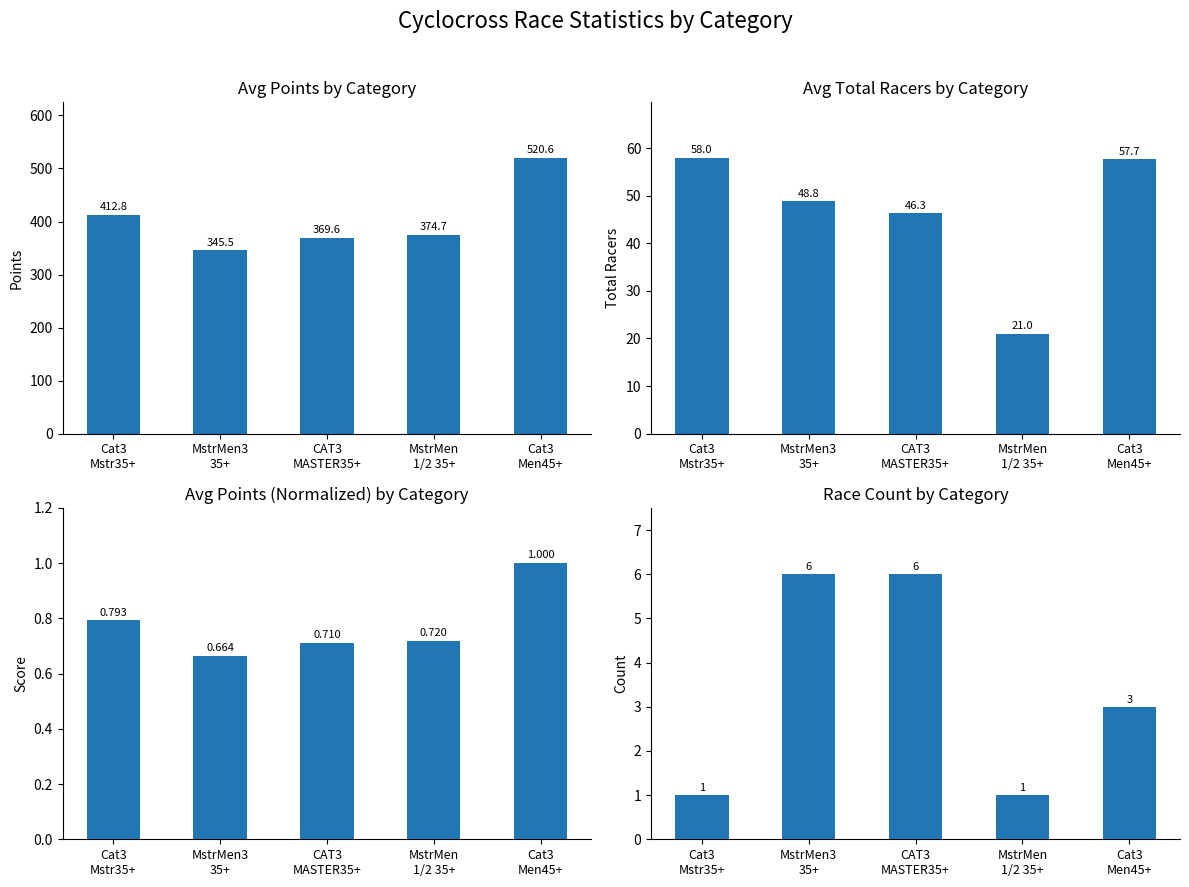

What is the difference between the Avg Total Racers values at CAT3
MASTER35+ and MstrMen3
35+?

2.5